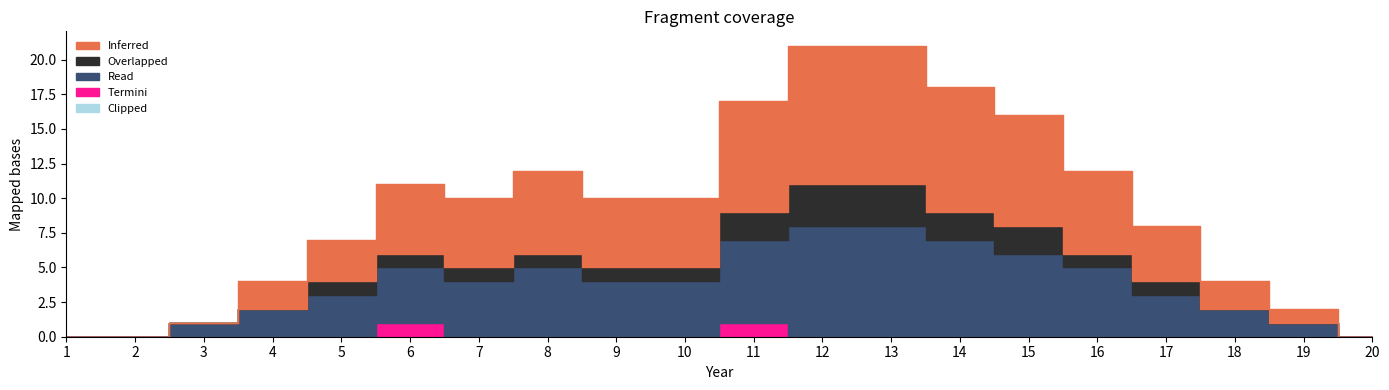

Reading right to left, what are all the values shown in this chart?

Inferred: 20=0	19=1	18=2	17=4	16=6	15=8	14=9	13=10	12=10	11=8	10=5	9=5	8=6	7=5	6=5	5=3	4=2	3=0	2=0	1=0
Overlapped: 20=0	19=0	18=0	17=1	16=1	15=2	14=2	13=3	12=3	11=2	10=1	9=1	8=1	7=1	6=1	5=1	4=0	3=0	2=0	1=0
Read: 20=0	19=1	18=2	17=3	16=5	15=6	14=7	13=8	12=8	11=6	10=4	9=4	8=5	7=4	6=4	5=3	4=2	3=1	2=0	1=0
Termini: 20=0	19=0	18=0	17=0	16=0	15=0	14=0	13=0	12=0	11=1	10=0	9=0	8=0	7=0	6=1	5=0	4=0	3=0	2=0	1=0
Clipped: 20=0	19=0	18=0	17=0	16=0	15=0	14=0	13=0	12=0	11=0	10=0	9=0	8=0	7=0	6=0	5=0	4=0	3=0	2=0	1=0